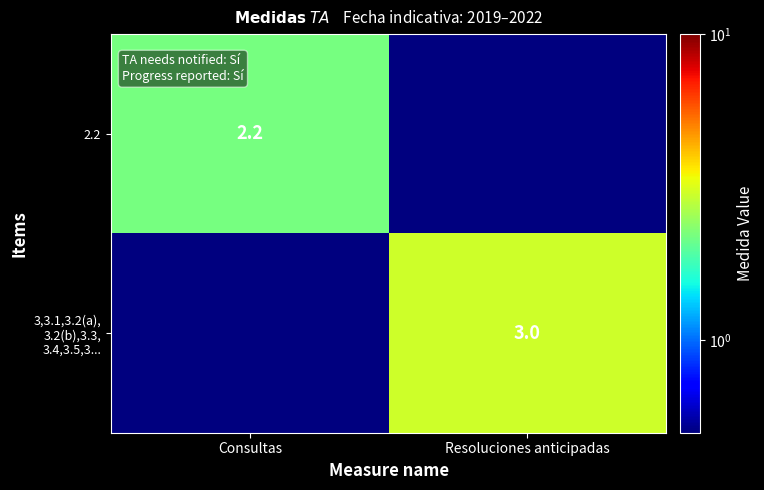

Between Consultas and Resoluciones anticipadas, which series saw the biggest shift?

3,3.1,3.2(a), 3.2(b),3.3, 3.4,3.5,3...